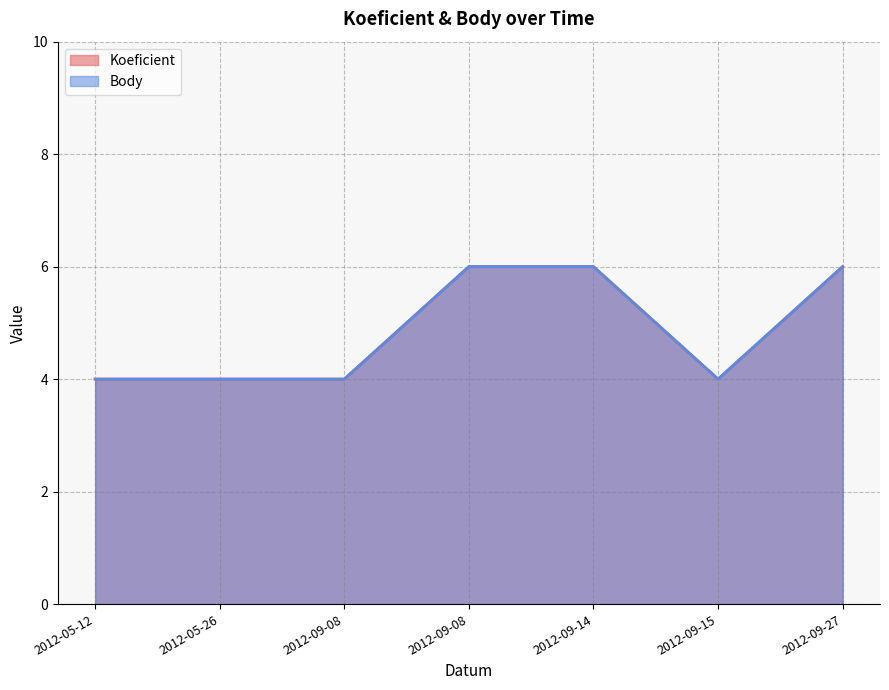

Does the chart have visible grid lines?

Yes